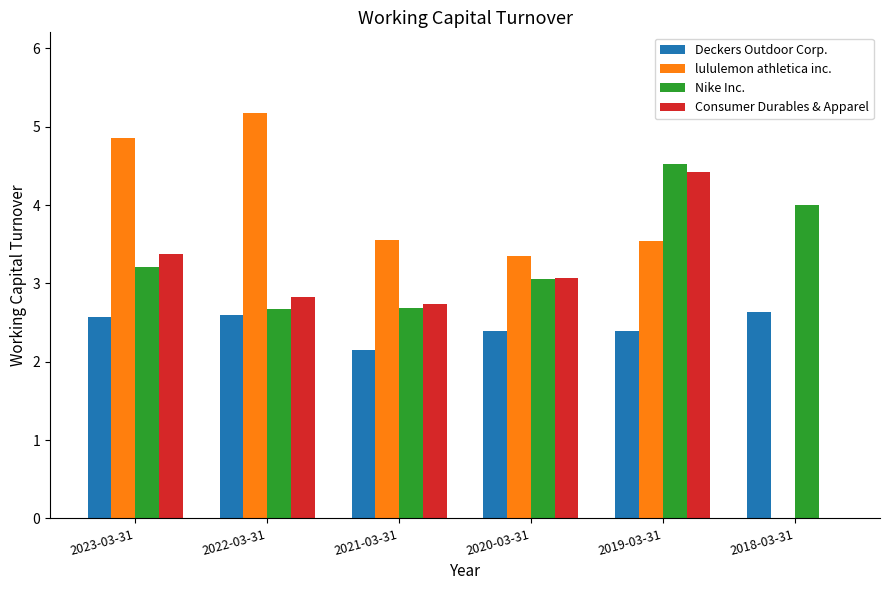

At which category is the sum across all series the highest?

2019-03-31